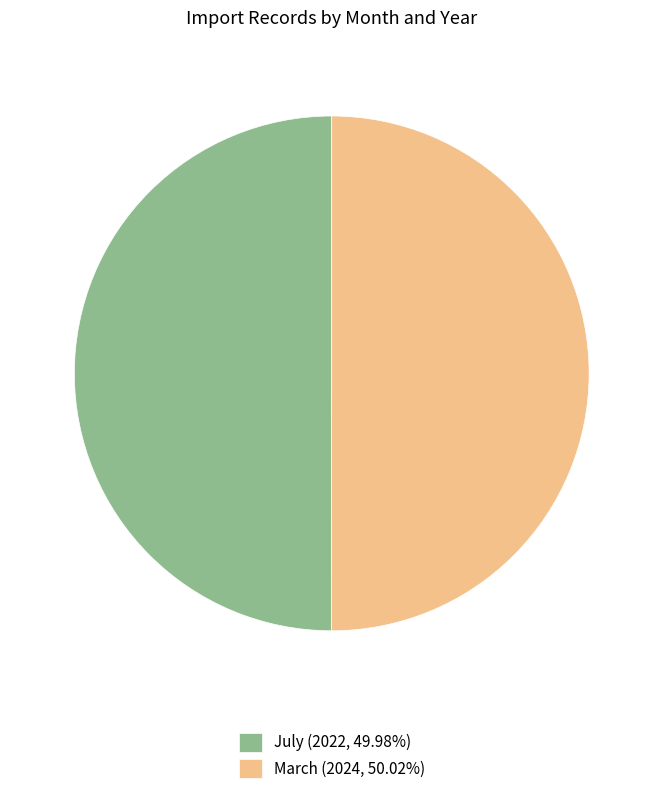

Is it true that July is 36% of the pie?

False